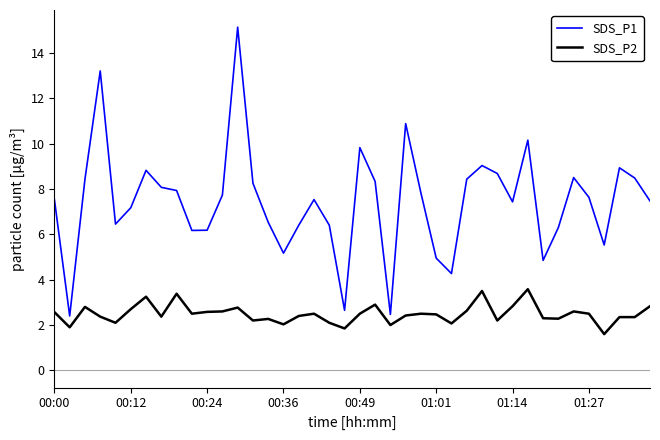

Which series has the largest total across all categories?

SDS_P1